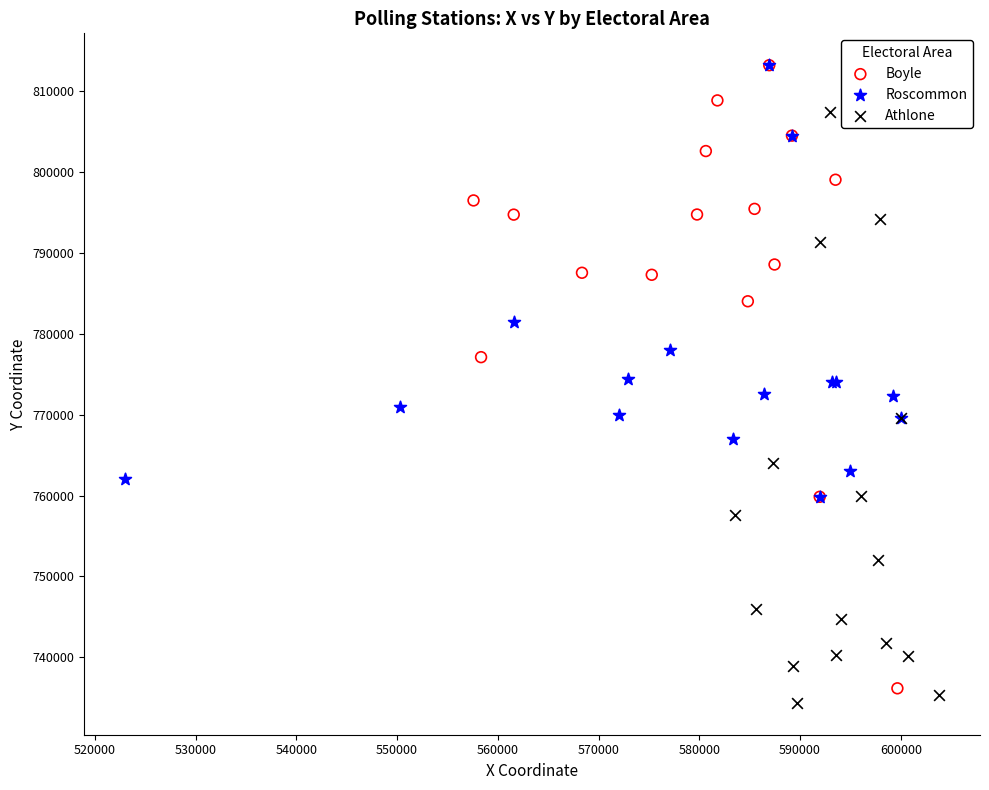

Which series contains the lowest Y value?

Athlone